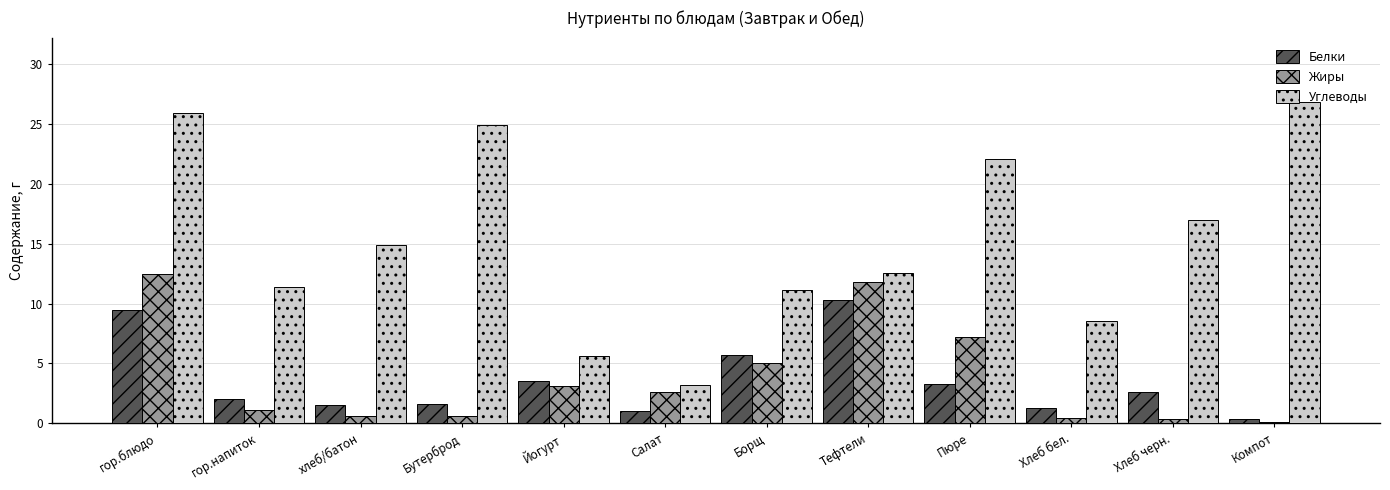

Which category has the highest value across all series?

Компот